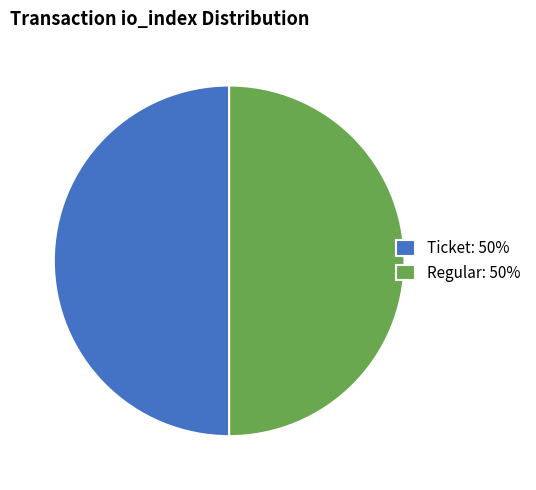

Is the sum of Regular: 50% and Ticket: 50% greater than half?

Yes